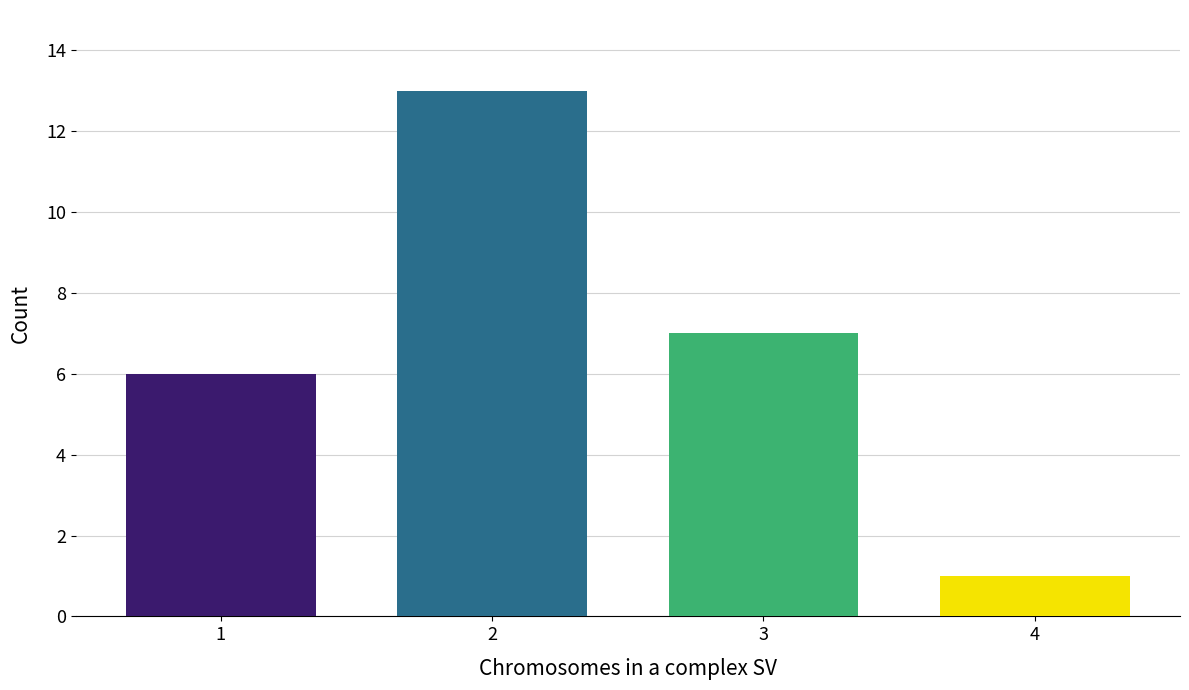

What is the maximum value shown in the chart?

13